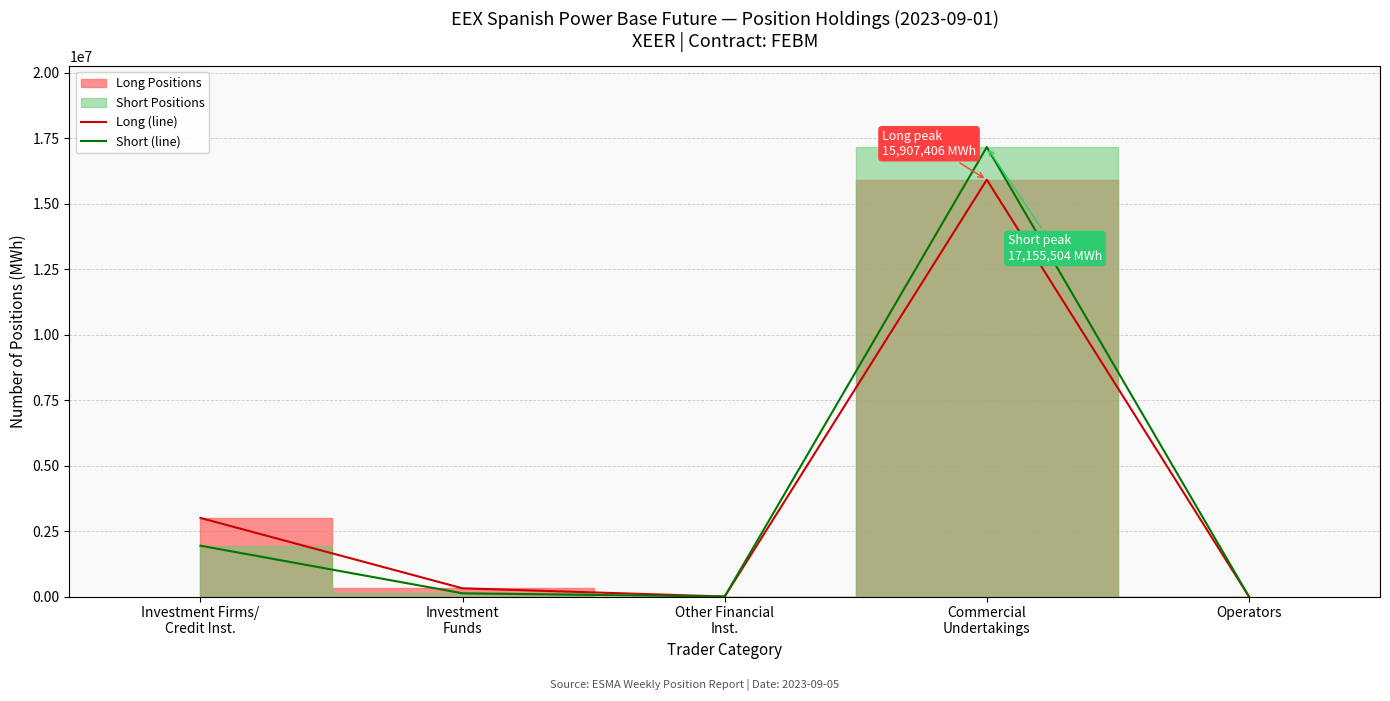

Reading left to right, extract all data points from this chart.

Long (line): 2998172	312428	0	15907406	0
Short (line): 1939761	122741	0	17155504	0